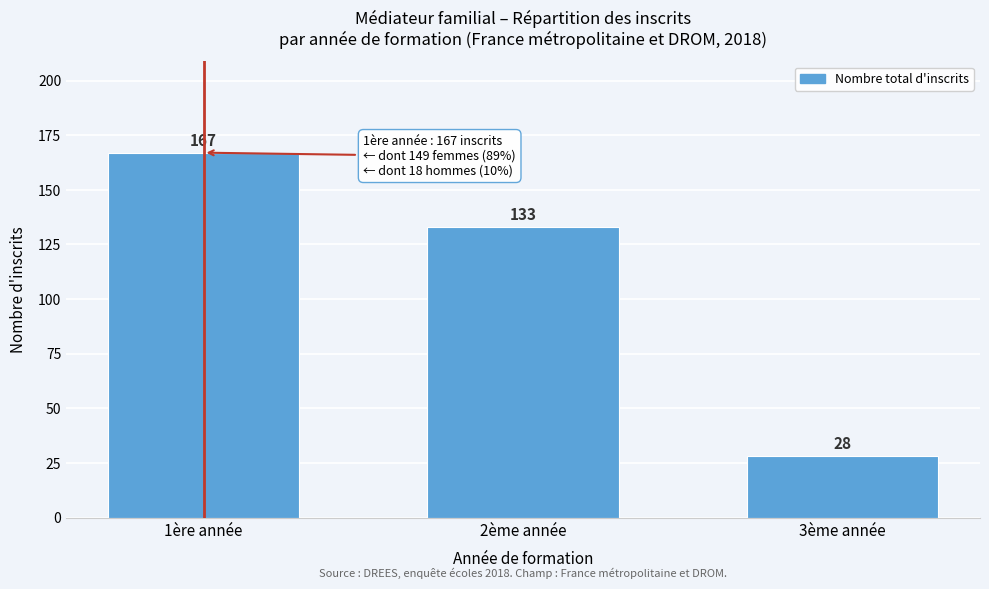

Reading right to left, transcribe all the data shown in this chart.

28	133	167